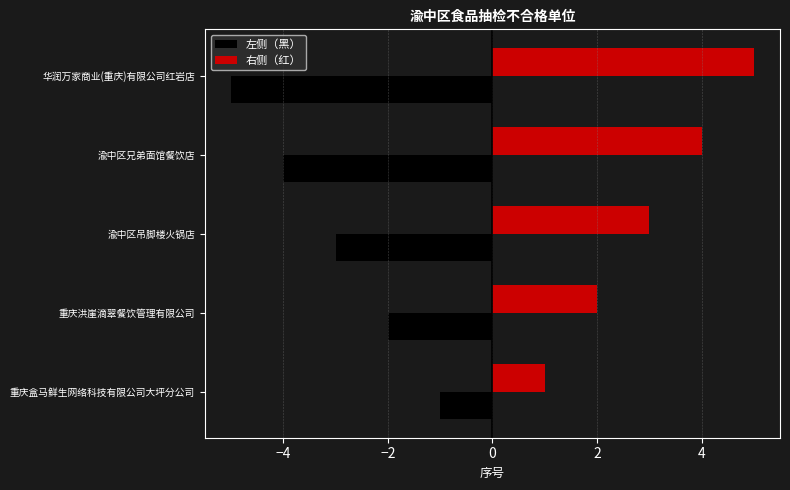

Which series has the largest total across all categories?

右侧（红）